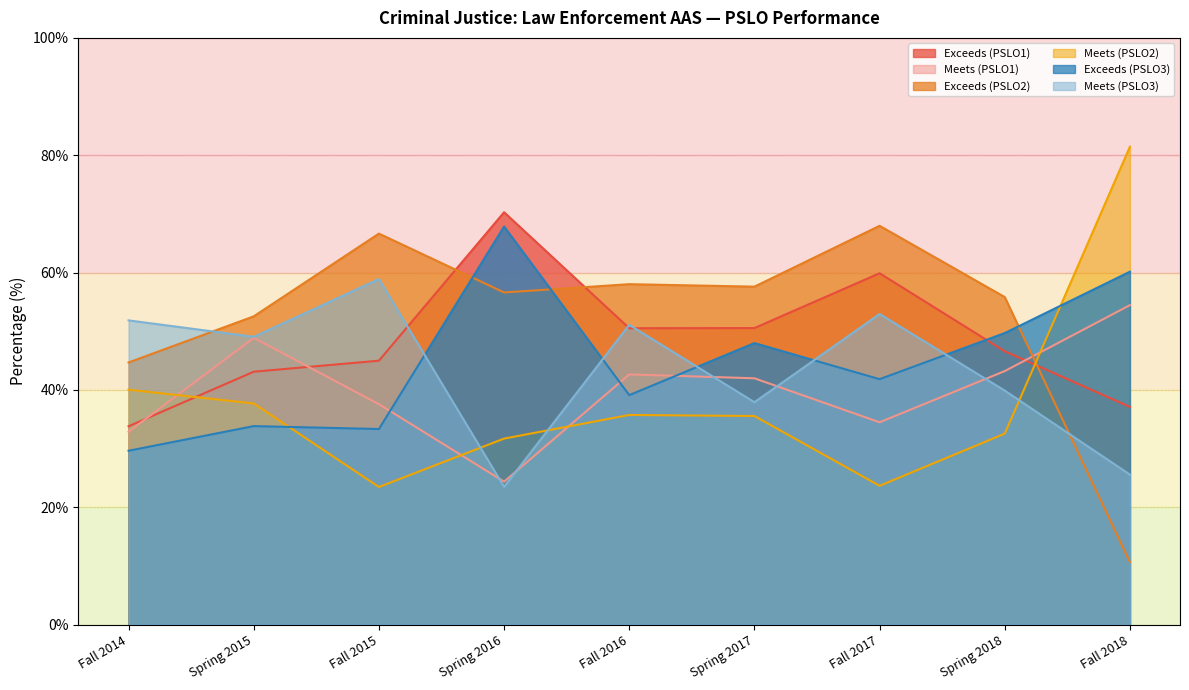

How many lines are shown in the chart?

6